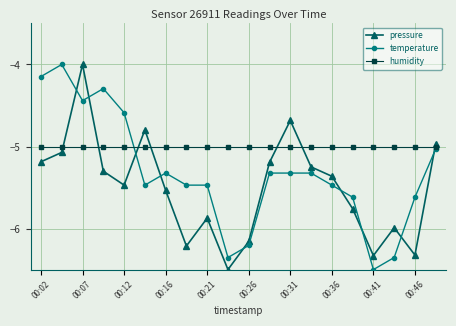

Count the number of categories in the chart.

20